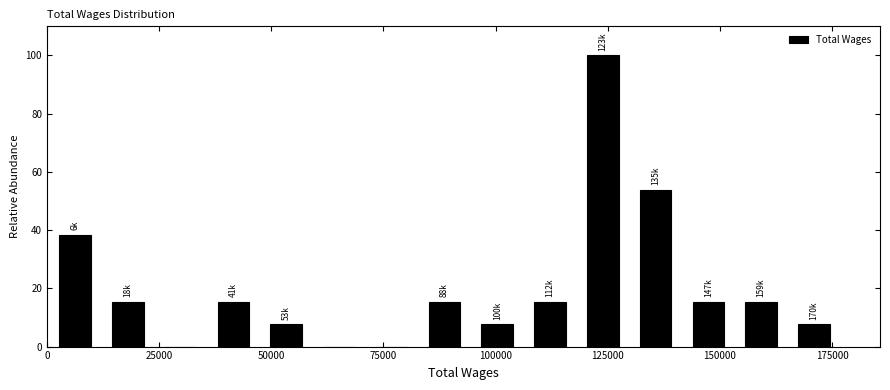

Around what value on the x-axis is the tallest bar? Give the approximate position of its centre, as read against the axis.

125000